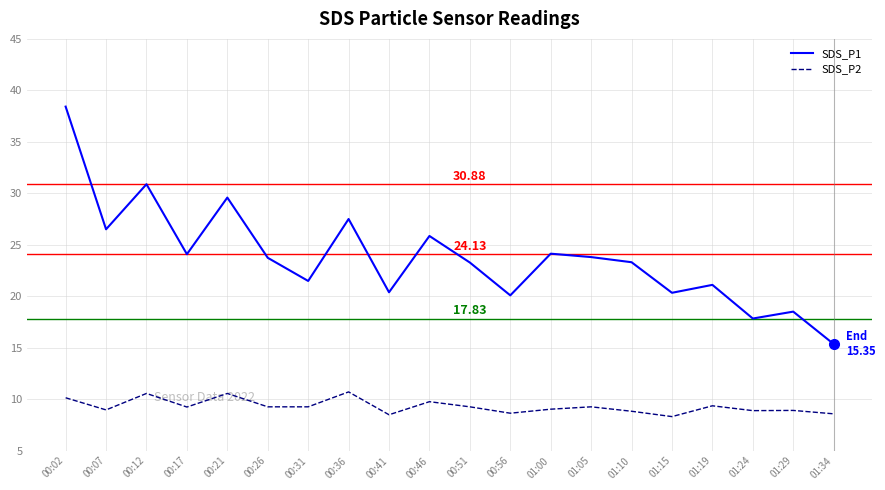

Is it true that SDS_P2 equals 10.1 at 00:02?

True